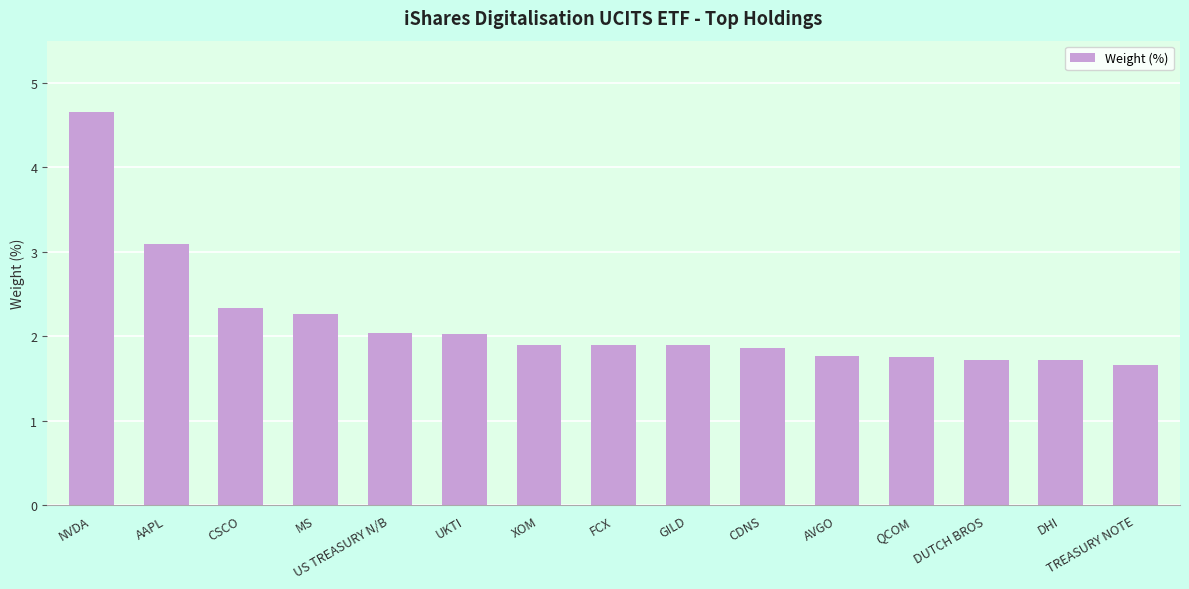

What is the difference between the values at DUTCH BROS and TREASURY NOTE?

0.1